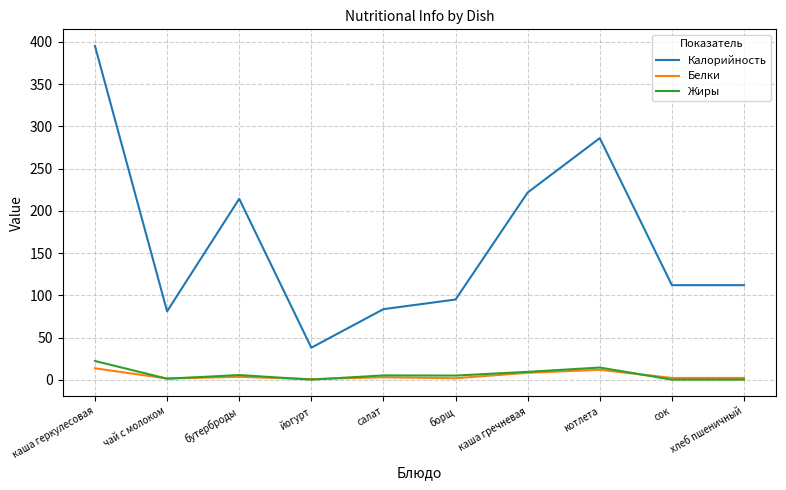

True or false: Калорийность has a value of 214.2 at бутерброды.

True